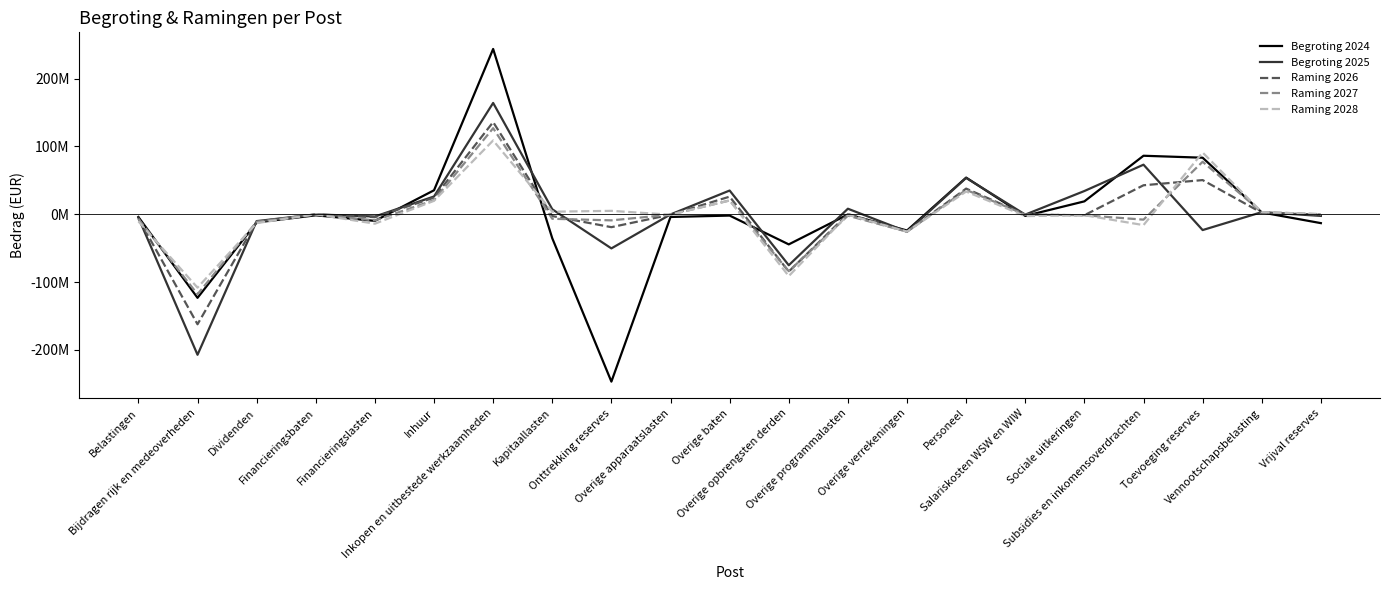

Reading left to right, extract all data points from this chart.

Begroting 2024: Belastingen=-4098882	Bijdragen rijk en medeoverheden=-123261319	Dividenden=-12133372	Financieringsbaten=-1633782	Financieringslasten=-9829267	Inhuur=35283883	Inkopen en uitbestede werkzaamheden=243559498	Kapitaallasten=-35483578	Onttrekking reserves=-246755622	Overige apparaatslasten=-4071656	Overige baten=-2021190	Overige opbrengsten derden=-44484466	Overige programmalasten=-355125	Overige verrekeningen=-24014492	Personeel=53944139	Salariskosten WSW en WIW=-2525143	Sociale uitkeringen=18939358	Subsidies en inkomensoverdrachten=86169793	Toevoeging reserves=83274291	Vennootschapsbelasting=2653000	Vrijval reserves=-13156067
Begroting 2025: Belastingen=-5000000	Bijdragen rijk en medeoverheden=-207204556	Dividenden=-10165985	Financieringsbaten=-260097	Financieringslasten=-3407767	Inhuur=26117132	Inkopen en uitbestede werkzaamheden=164001381	Kapitaallasten=7298666	Onttrekking reserves=-50406775	Overige apparaatslasten=-326754	Overige baten=34897622	Overige opbrengsten derden=-75216502	Overige programmalasten=8088092	Overige verrekeningen=-25700559	Personeel=53499076	Salariskosten WSW en WIW=-575826	Sociale uitkeringen=34185619	Subsidies en inkomensoverdrachten=73001090	Toevoeging reserves=-23370855	Vennootschapsbelasting=3047000	Vrijval reserves=-2500000
Raming 2026: Belastingen=-6000000	Bijdragen rijk en medeoverheden=-162218045	Dividenden=-10908043	Financieringsbaten=-259412	Financieringslasten=-4381661	Inhuur=24414428	Inkopen en uitbestede werkzaamheden=135775517	Kapitaallasten=-2713043	Onttrekking reserves=-19103758	Overige apparaatslasten=-660066	Overige baten=25866790	Overige opbrengsten derden=-84534638	Overige programmalasten=283943	Overige verrekeningen=-25700558	Personeel=37752977	Salariskosten WSW en WIW=-620771	Sociale uitkeringen=-1494216	Subsidies en inkomensoverdrachten=42651590	Toevoeging reserves=50302969	Vennootschapsbelasting=2121000	Vrijval reserves=-575000
Raming 2027: Belastingen=-7000000	Bijdragen rijk en medeoverheden=-117964288	Dividenden=-11208043	Financieringsbaten=-287728	Financieringslasten=-9155007	Inhuur=20692438	Inkopen en uitbestede werkzaamheden=126784514	Kapitaallasten=-6733749	Onttrekking reserves=-9073171	Overige apparaatslasten=-602444	Overige baten=20278623	Overige opbrengsten derden=-84016884	Overige programmalasten=-2135602	Overige verrekeningen=-25700552	Personeel=35893815	Salariskosten WSW en WIW=-668022	Sociale uitkeringen=-1544457	Subsidies en inkomensoverdrachten=-8004778	Toevoeging reserves=77306339	Vennootschapsbelasting=3139000	Vrijval reserves=0
Raming 2028: Belastingen=-10550000	Bijdragen rijk en medeoverheden=-108238669	Dividenden=-13108043	Financieringsbaten=-149758	Financieringslasten=-13997195	Inhuur=19731770	Inkopen en uitbestede werkzaamheden=108711112	Kapitaallasten=3690671	Onttrekking reserves=4970211	Overige apparaatslasten=-729309	Overige baten=20202779	Overige opbrengsten derden=-91206711	Overige programmalasten=-833338	Overige verrekeningen=-25700559	Personeel=33449222	Salariskosten WSW en WIW=-2794287	Sociale uitkeringen=-1442259	Subsidies en inkomensoverdrachten=-16054778	Toevoeging reserves=90910145	Vennootschapsbelasting=3139000	Vrijval reserves=0